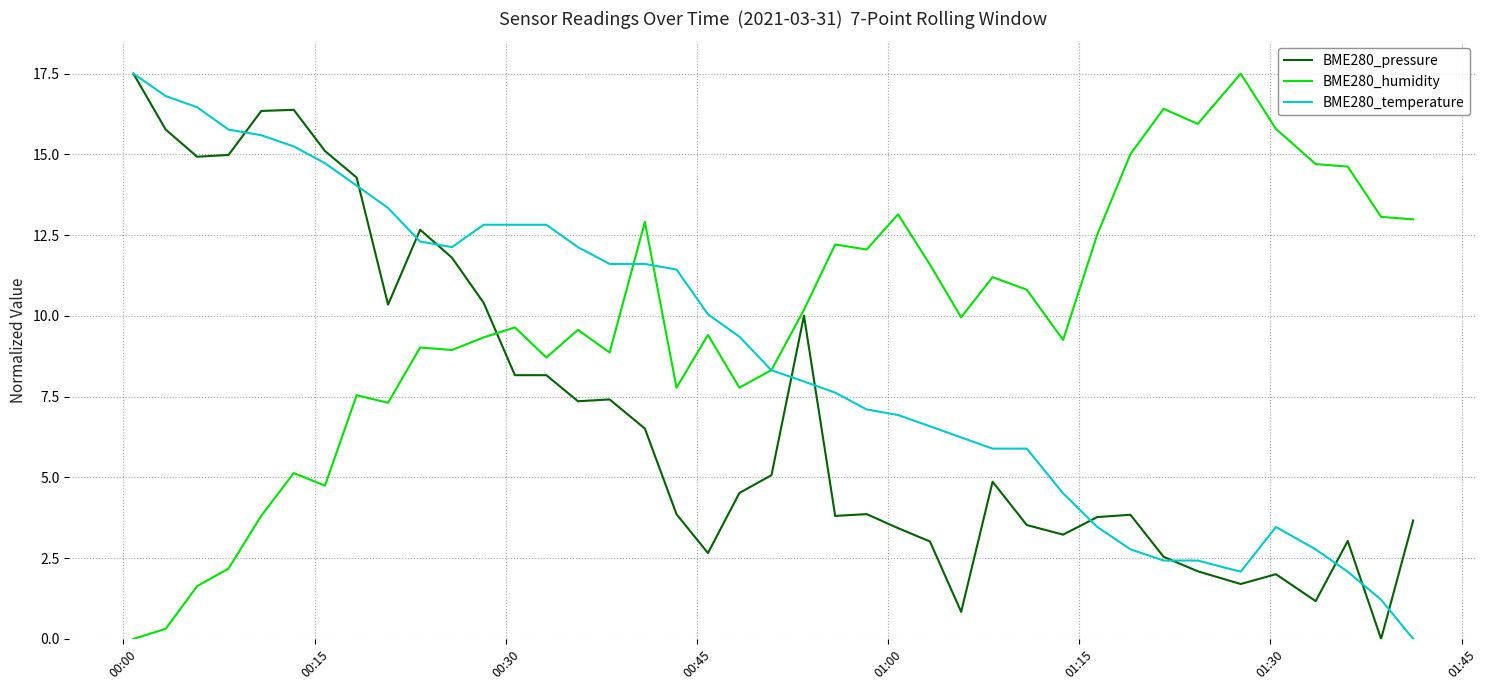

Which series has the largest total across all categories?

BME280_humidity